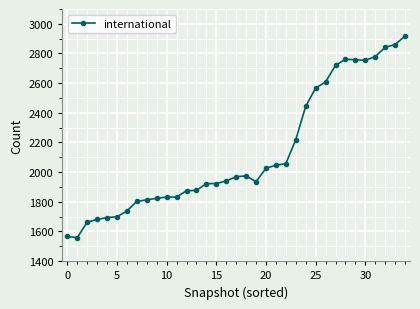

What is the difference between the maximum and minimum values?

1360